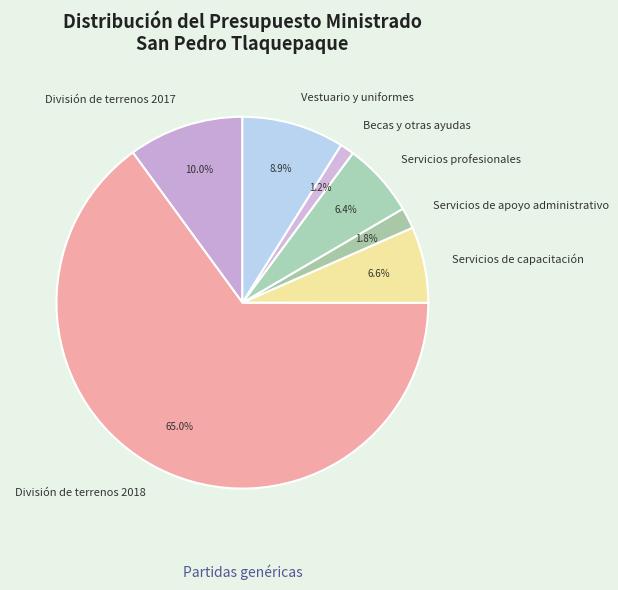

The Becas y otras ayudas slice represents 1% of the pie. True or false?

True